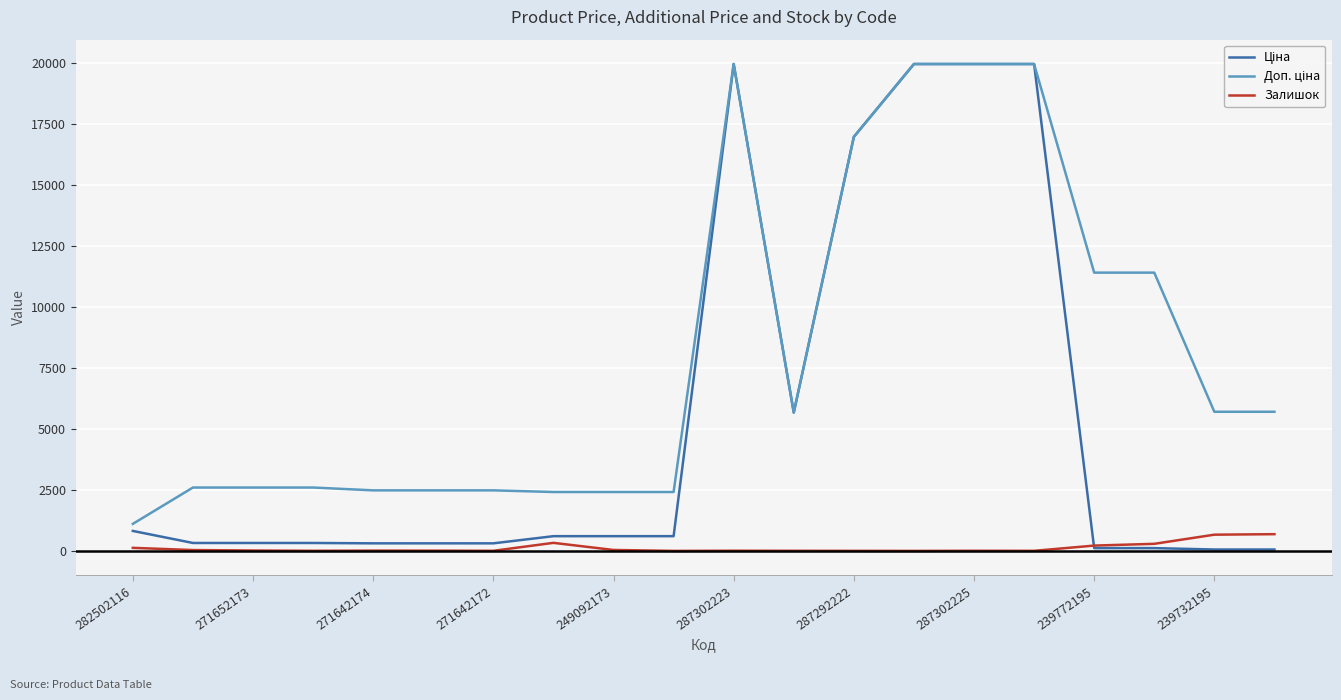

What is the greatest value displayed?

19964.2